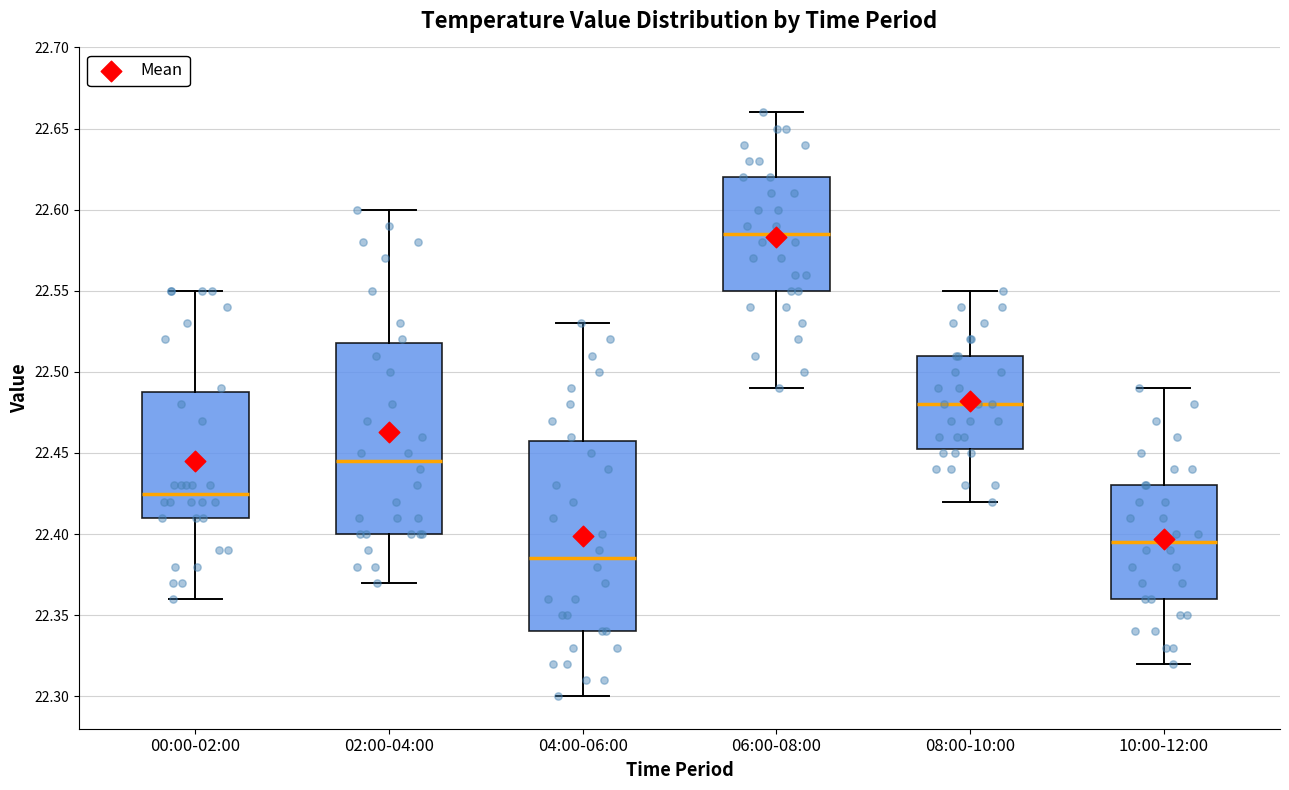

Which box's median line is the highest?

06:00-08:00